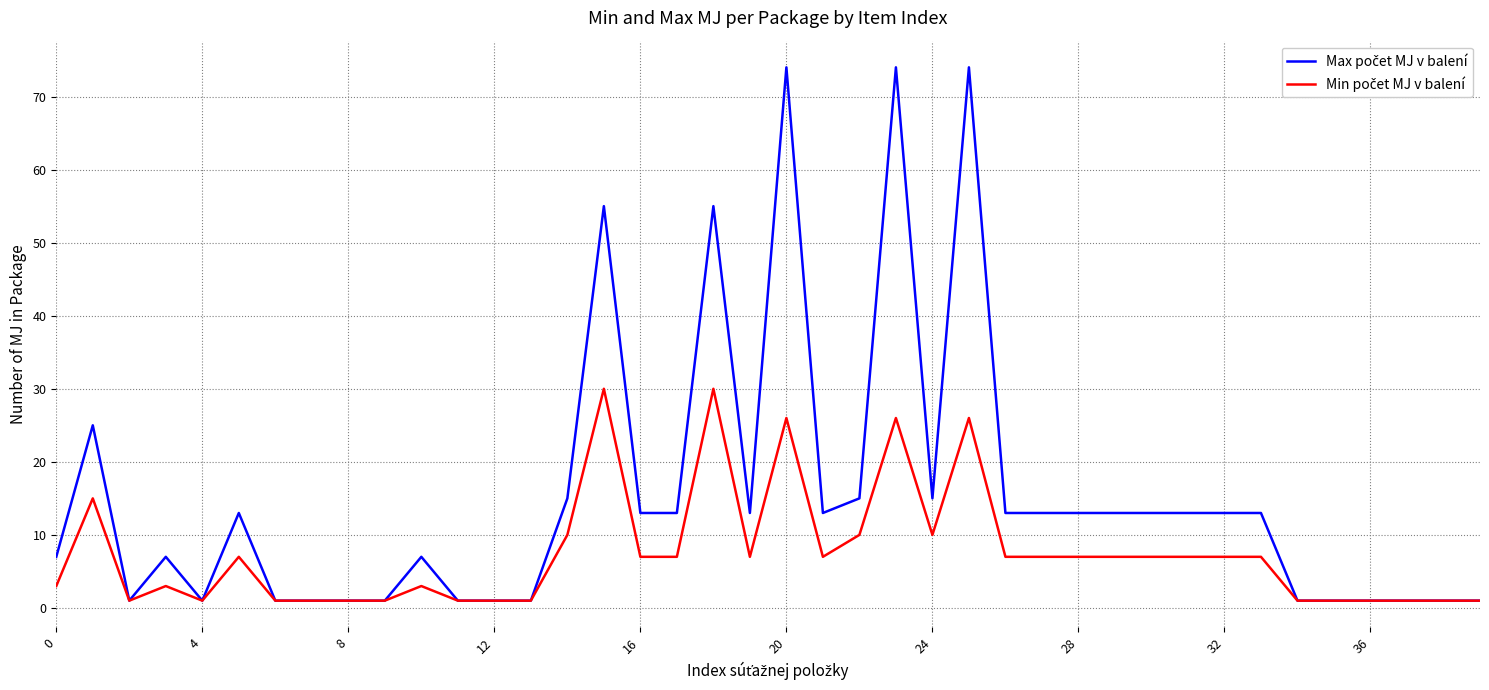

Count the number of categories in the chart.

40